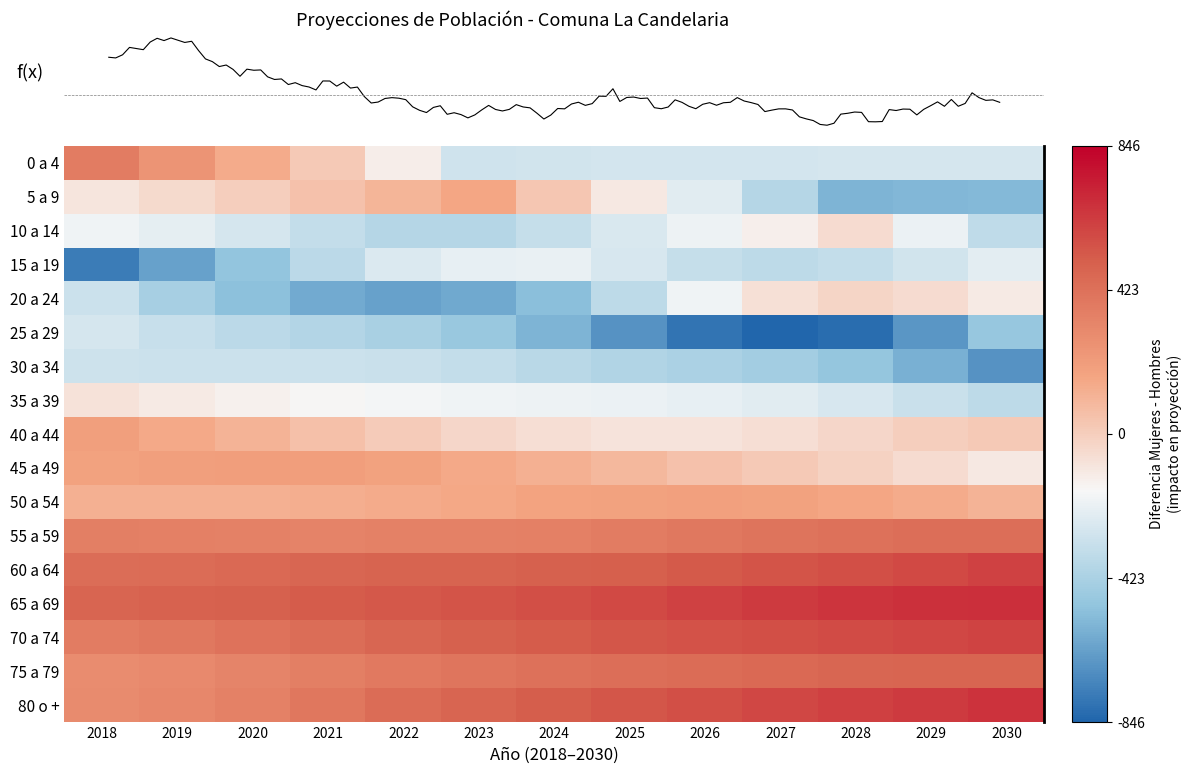

At 2019, list the series in order from smallest to largest.

15 a 19, 20 a 24, 25 a 29, 30 a 34, 10 a 14, 35 a 39, 5 a 9, 50 a 54, 40 a 44, 45 a 49, 0 a 4, 75 a 79, 80 o +, 55 a 59, 70 a 74, 60 a 64, 65 a 69